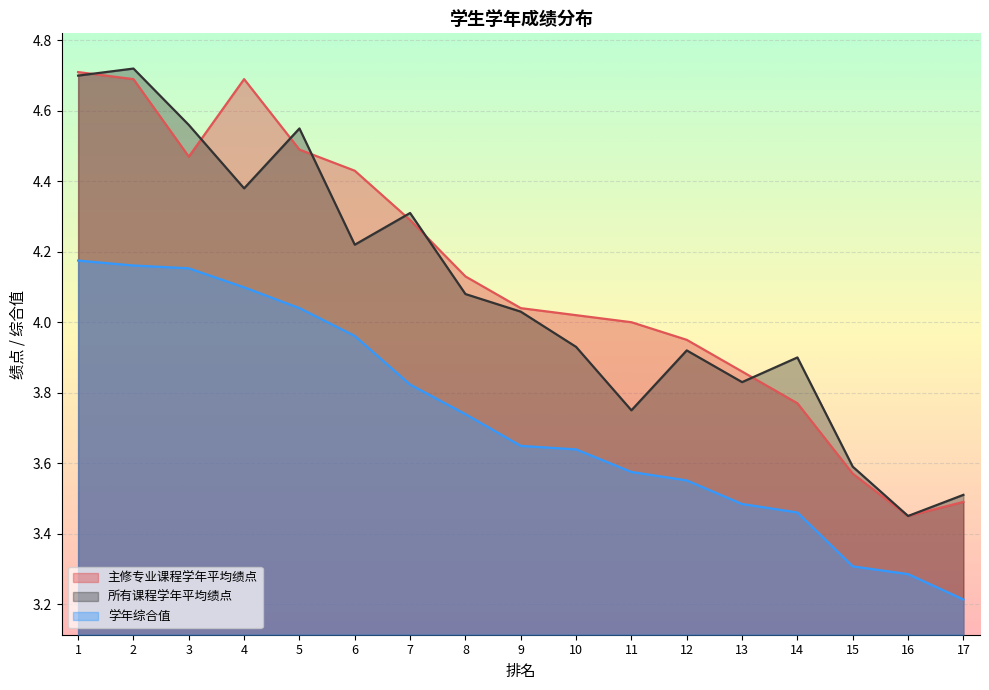

The value of 主修专业课程学年平均绩点 at 3 is 4.5. True or false?

True